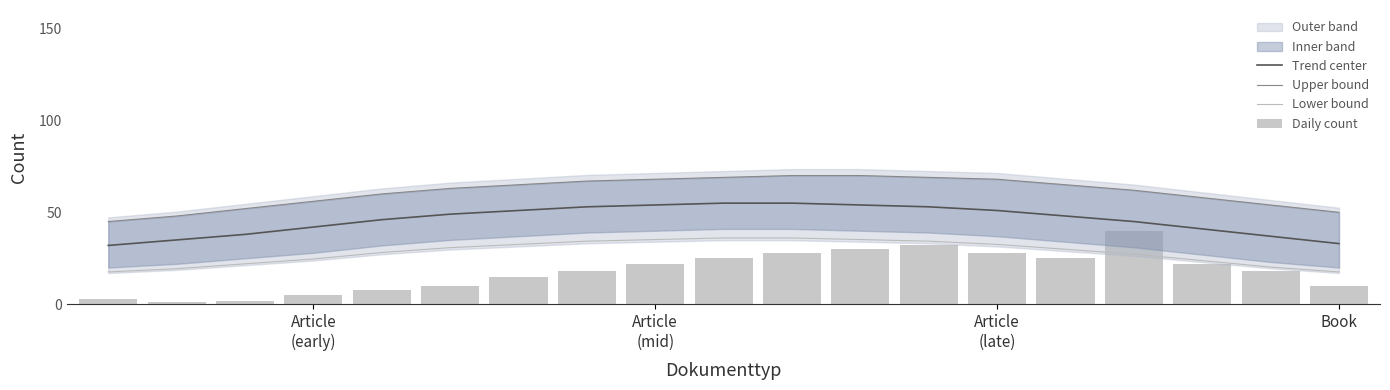

At how many categories does at least one series exceed 1?

19